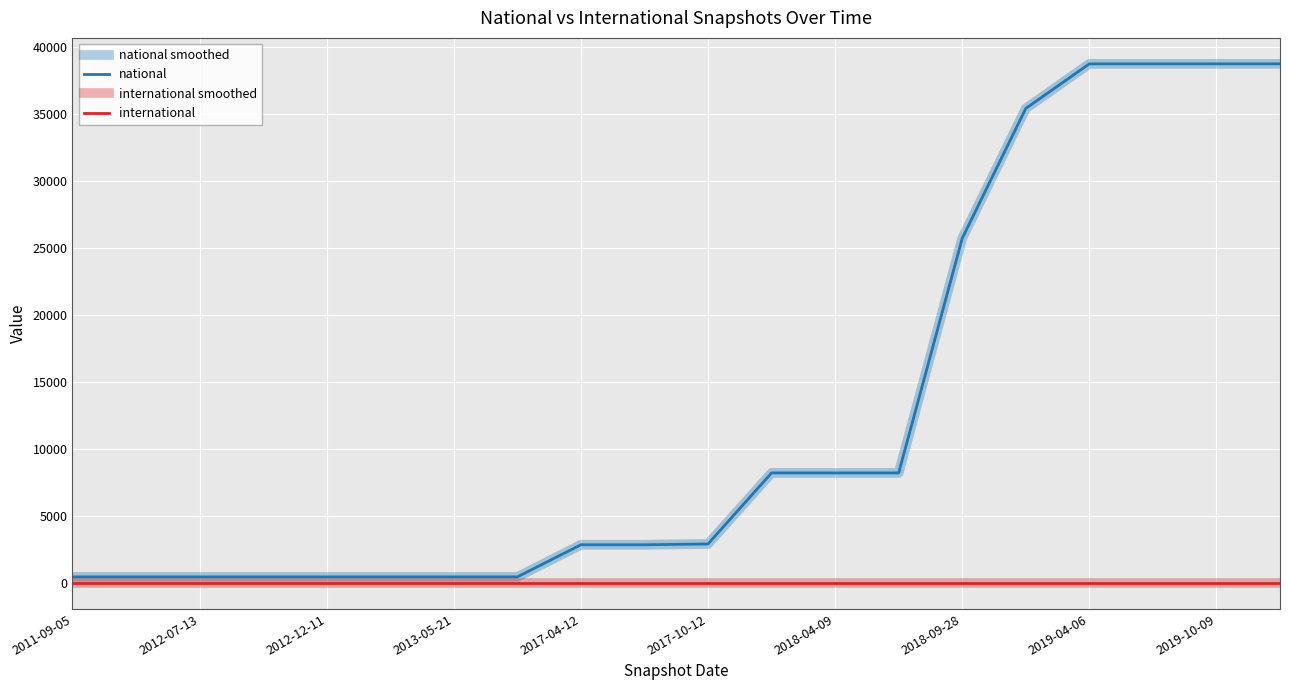

List the series in order of their peak value, highest first.

national smoothed, national, international smoothed, international